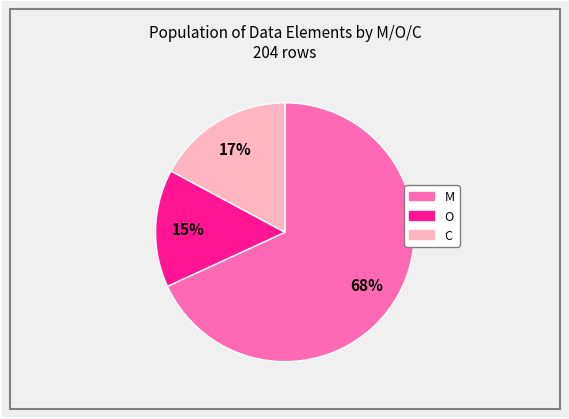

To the nearest percent, what is the combined percentage of M and C?

85%